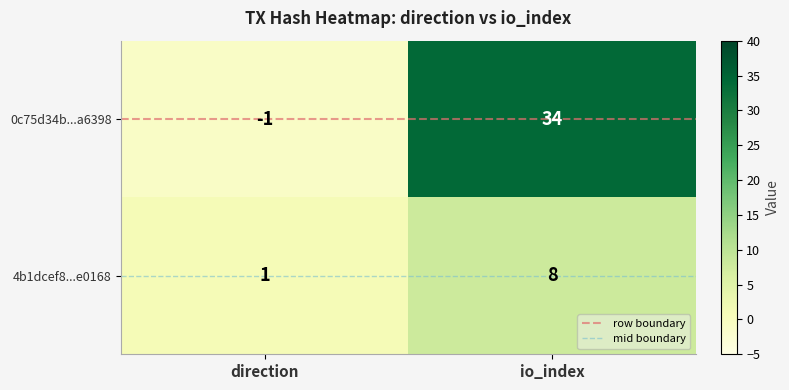

Which series has the largest range (max minus min)?

0c75d34b...a6398